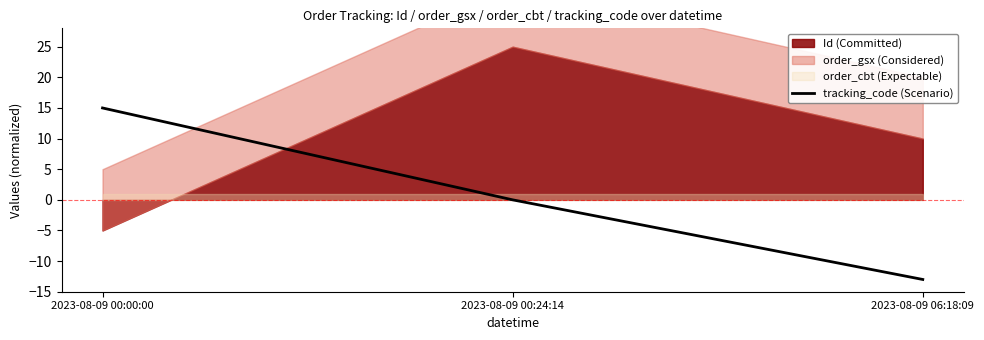

The value at 2023-08-09 06:18:09 is -3. True or false?

False